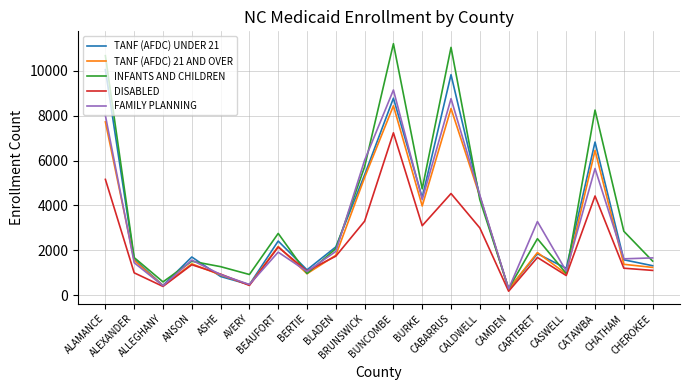

Which series has the widest spread of values?

INFANTS AND CHILDREN